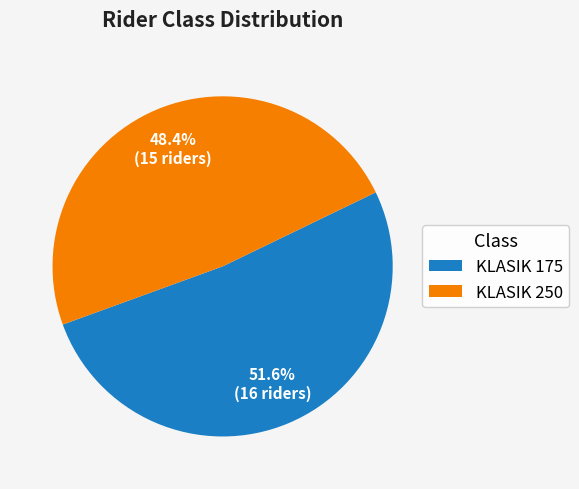

The KLASIK 175 slice represents 52% of the pie. True or false?

True